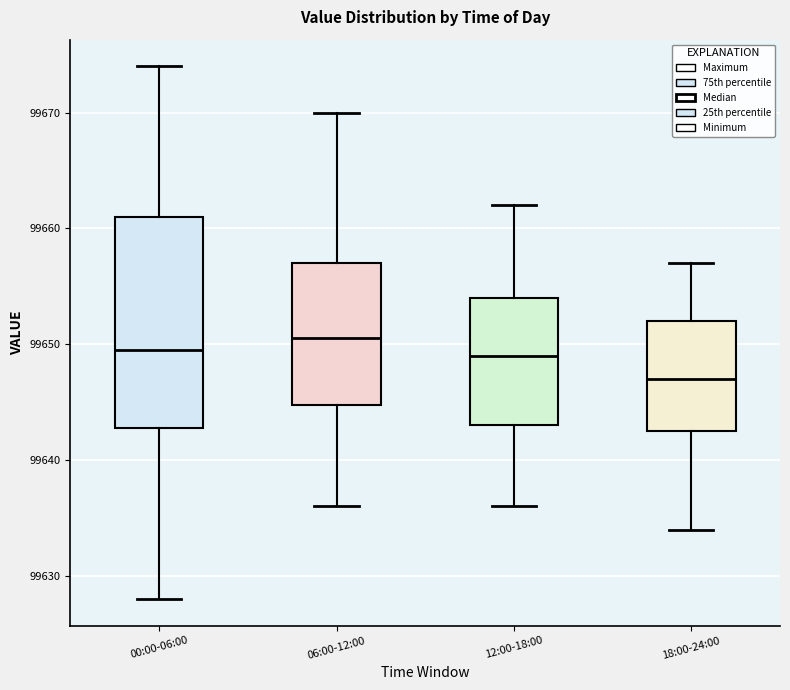

Reading left to right, transcribe this box plot: for each box, give where its median line is, the range the box spans, and where its two whiskers end, as read against the y-axis. The values are not printed on the chart, so give them approximately, as read against the axis.

00:00-06:00: median 99650, box 99643 to 99661, whiskers 99628 to 99674
06:00-12:00: median 99651, box 99645 to 99657, whiskers 99636 to 99670
12:00-18:00: median 99649, box 99643 to 99654, whiskers 99636 to 99662
18:00-24:00: median 99647, box 99643 to 99652, whiskers 99634 to 99657